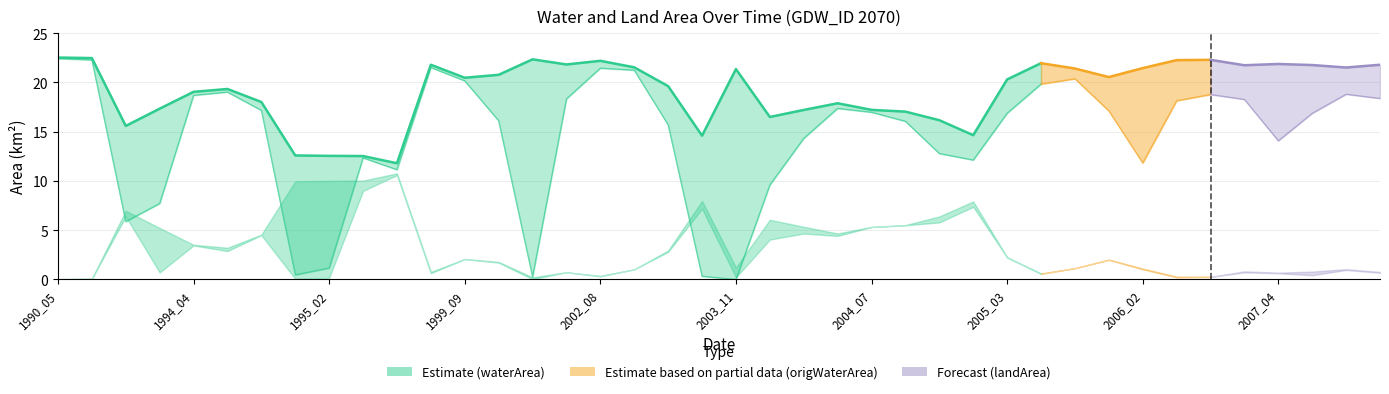

At how many categories does at least one series exceed 3?

40